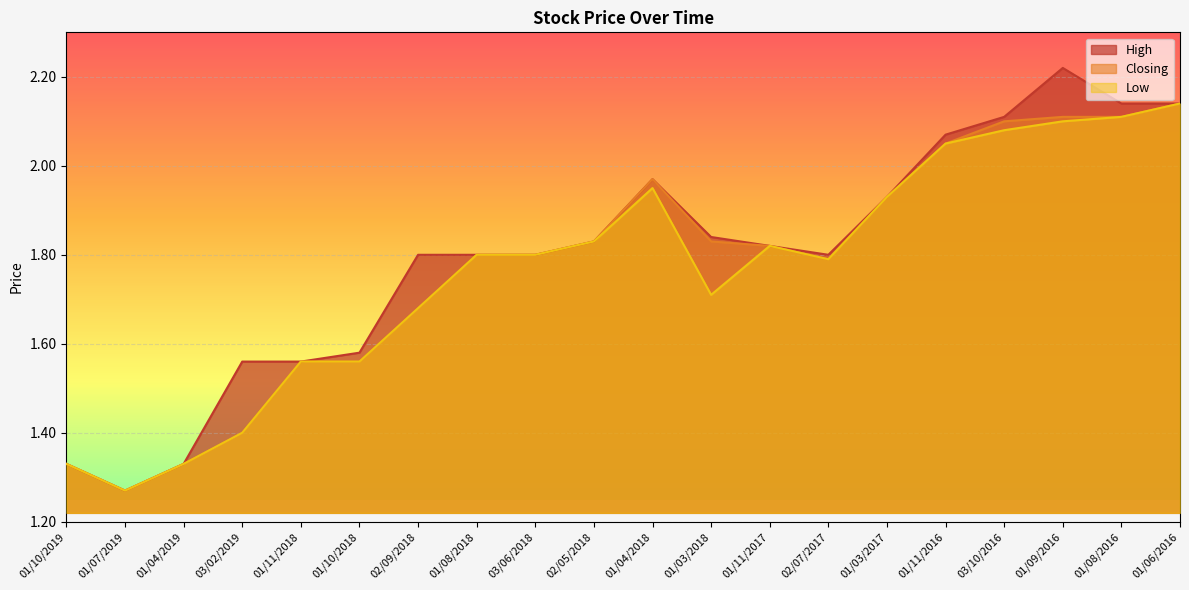

The Closing series shows 2.2 at 01/04/2019. True or false?

False